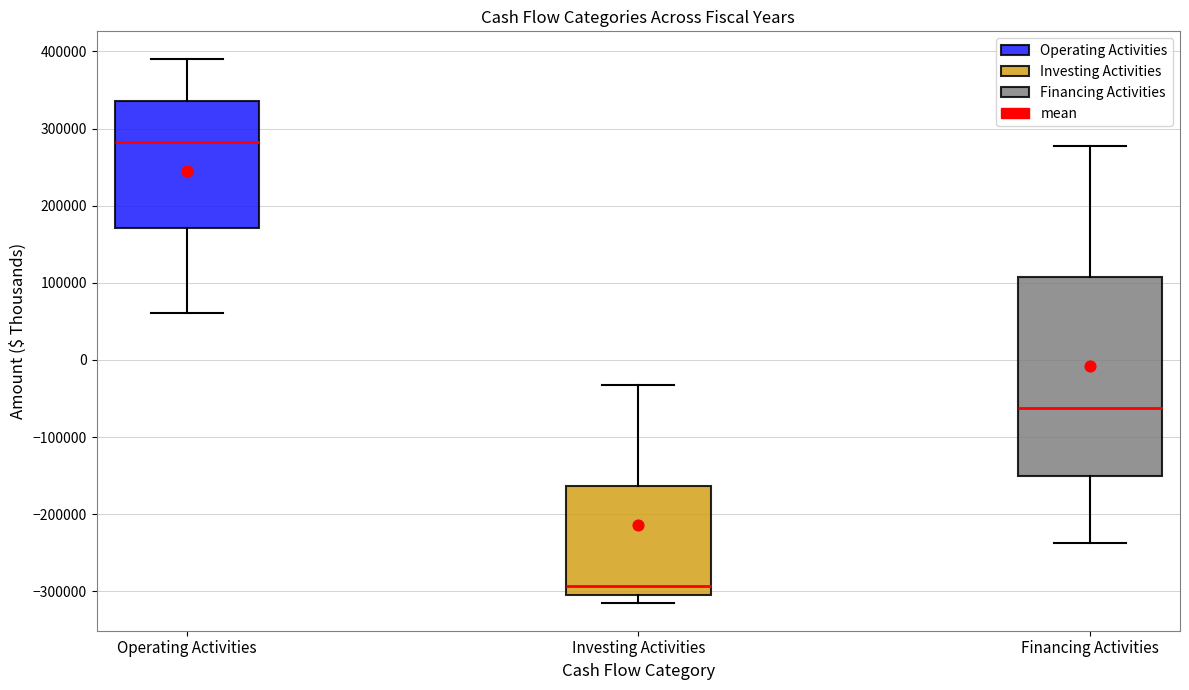

Where does the upper whisker of the box for Investing Activities end on the y-axis? The values are not printed on the chart, so give them approximately, as read against the axis.

-30000